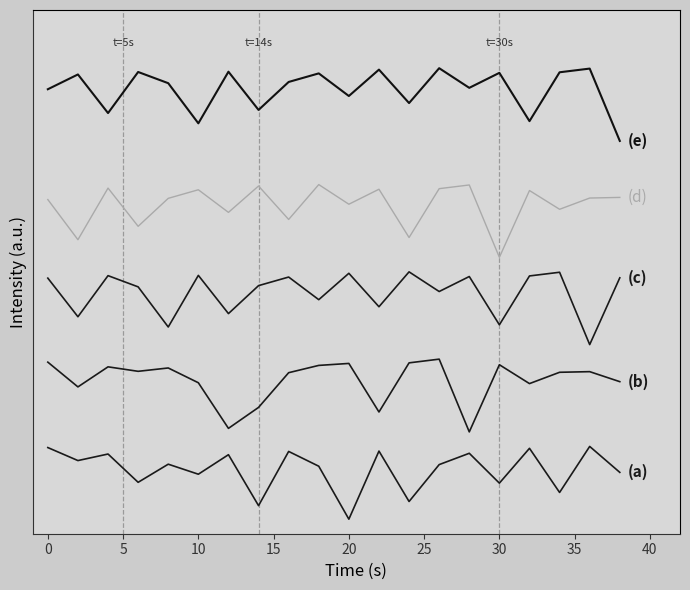

True or false: (e) has a value of 97.9 at 0.

False